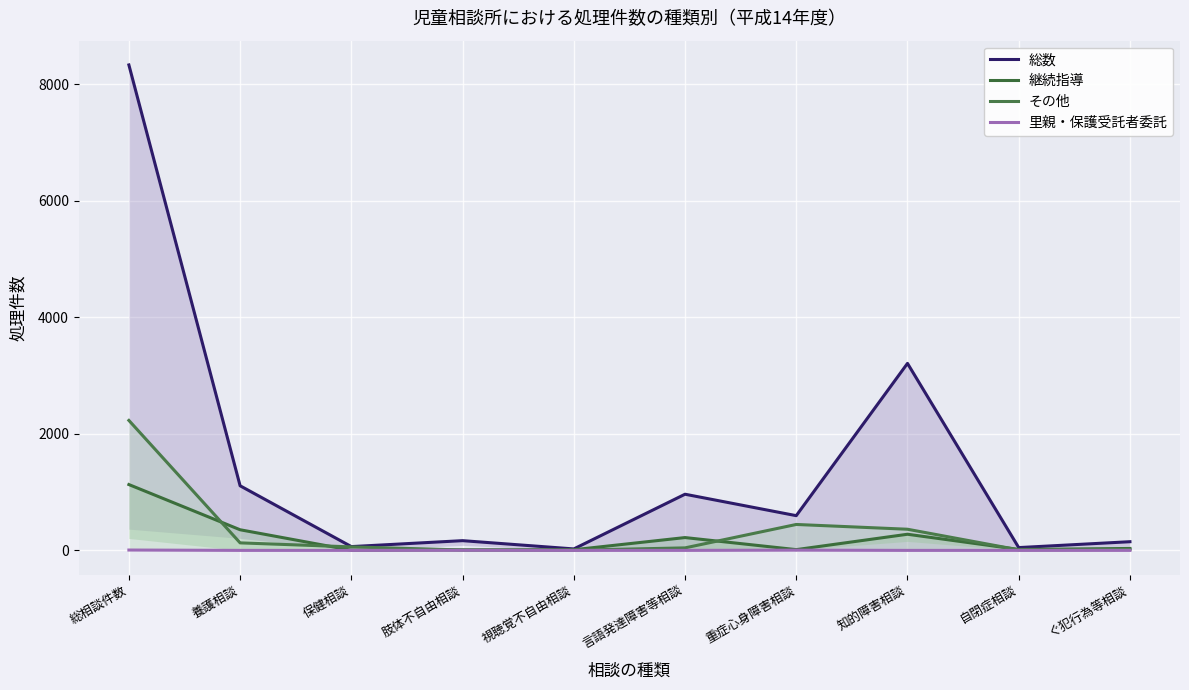

Between 自閉症相談 and ぐ犯行為等相談, which is larger?

ぐ犯行為等相談